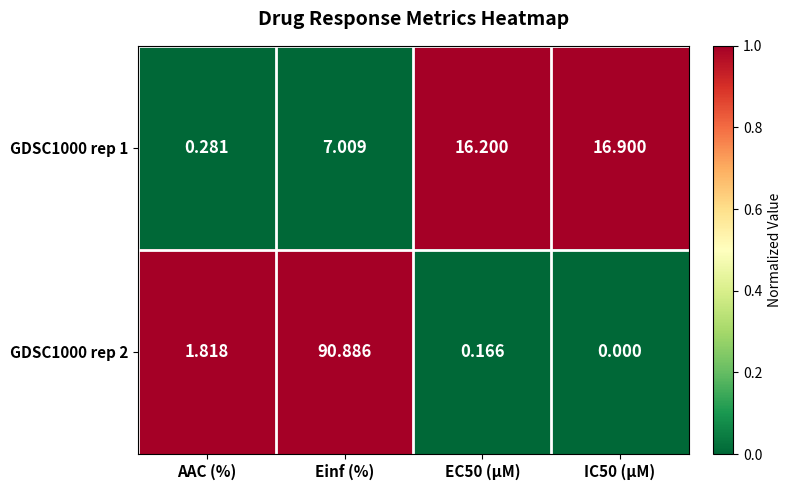

At which label is GDSC1000 rep 1 closest to 8?

Einf (%)